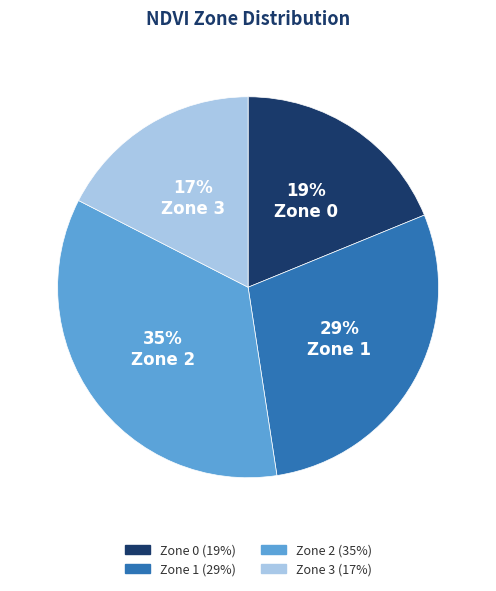

Which has a higher value, Zone 2 or Zone 3?

Zone 2